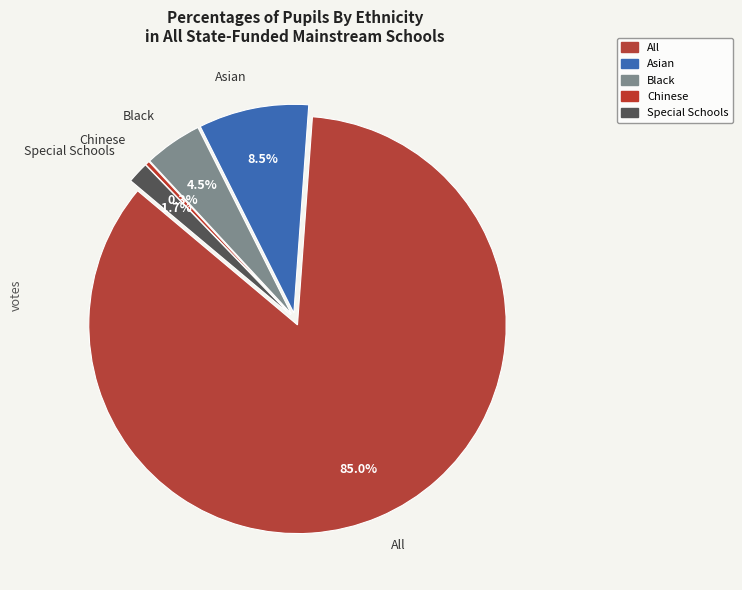

Which slice is the smallest?

Chinese